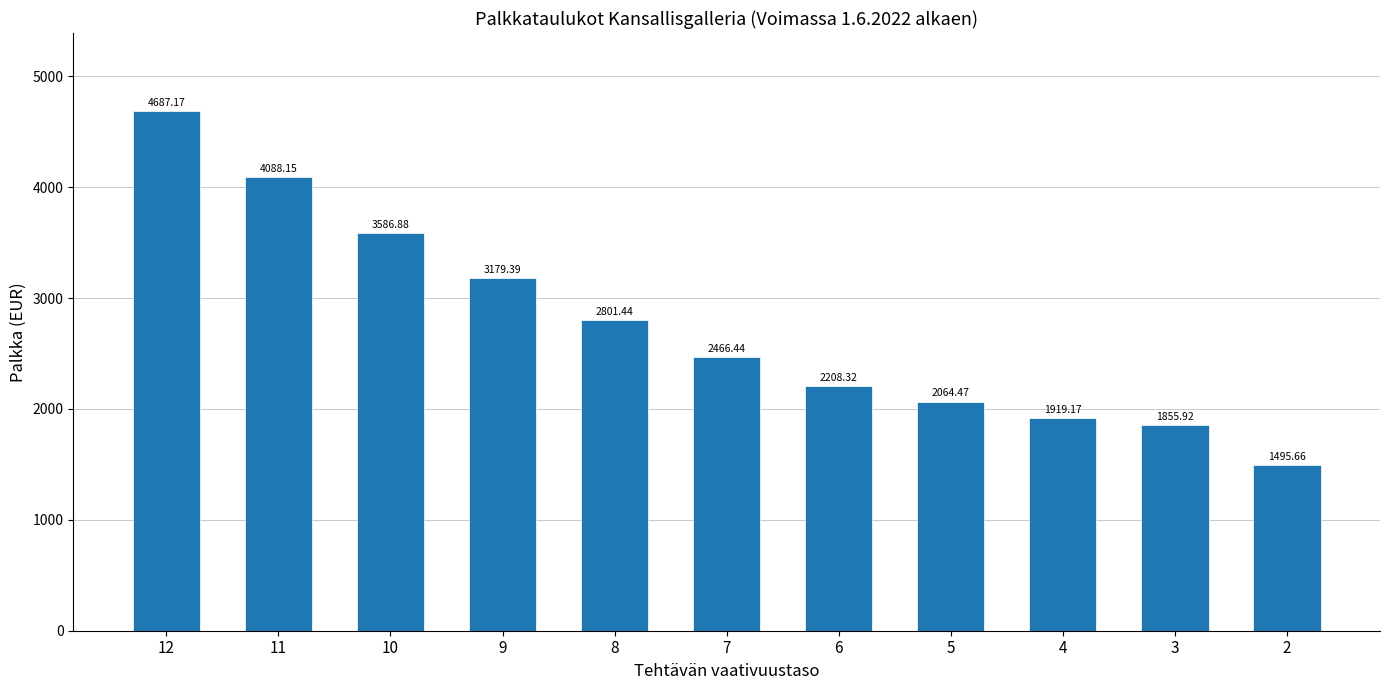

Which category has the highest value across all series?

12